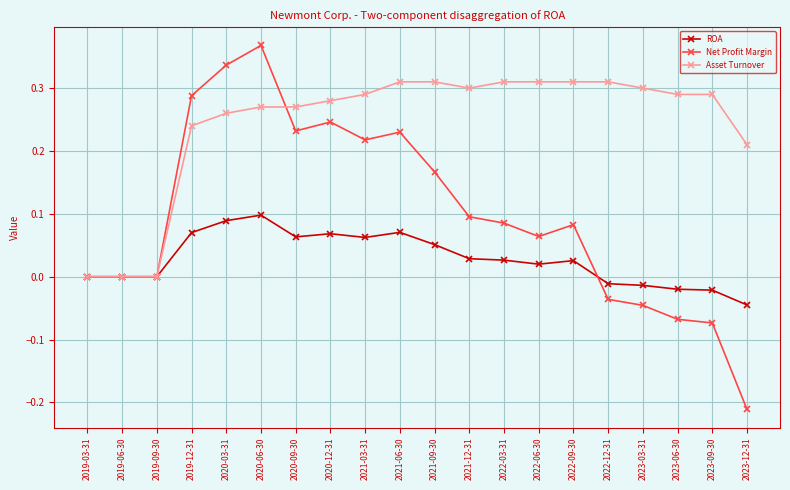

How many lines are shown in the chart?

3